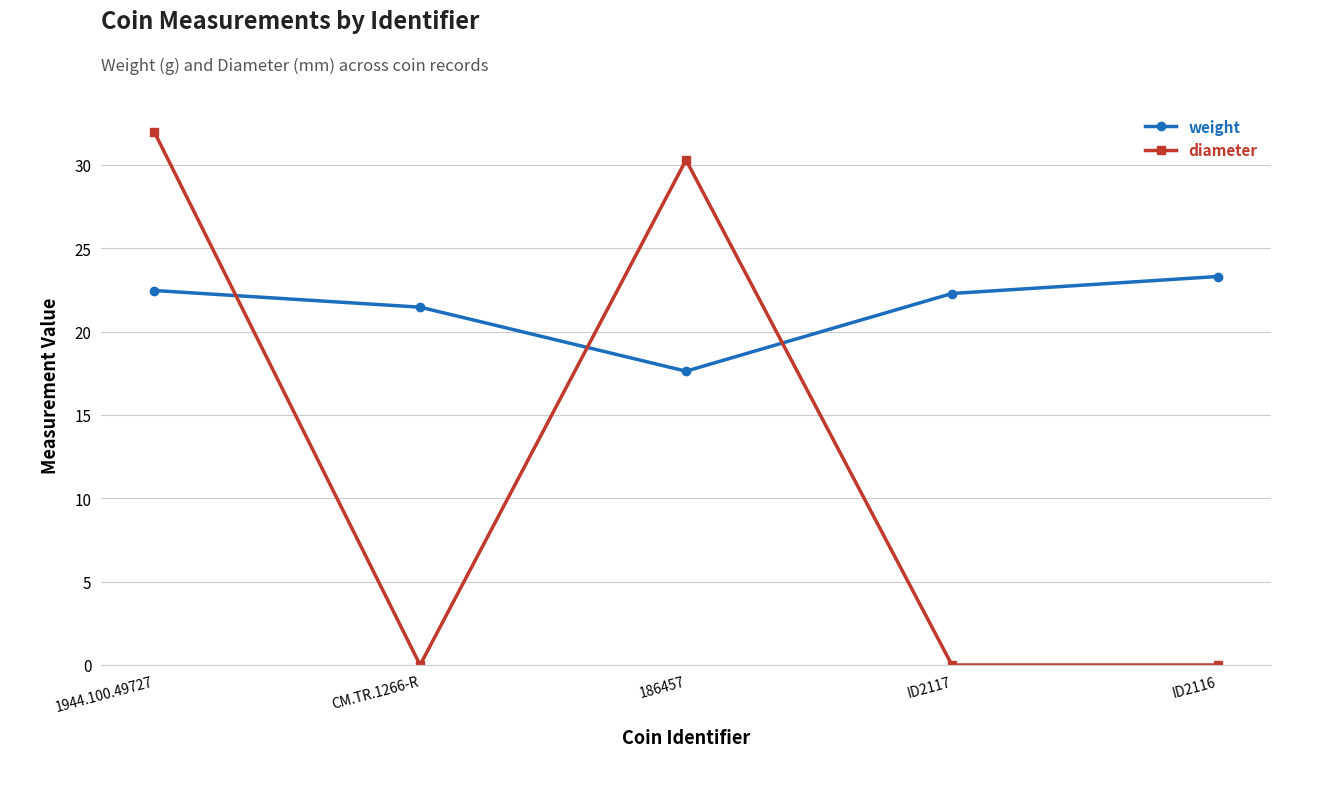

Reading left to right, extract all data points from this chart.

weight: 1944.100.49727=22.5	CM.TR.1266-R=21.5	186457=17.6	ID2117=22.3	ID2116=23.3
diameter: 1944.100.49727=32.0	CM.TR.1266-R=0.0	186457=30.3	ID2117=0.0	ID2116=0.0